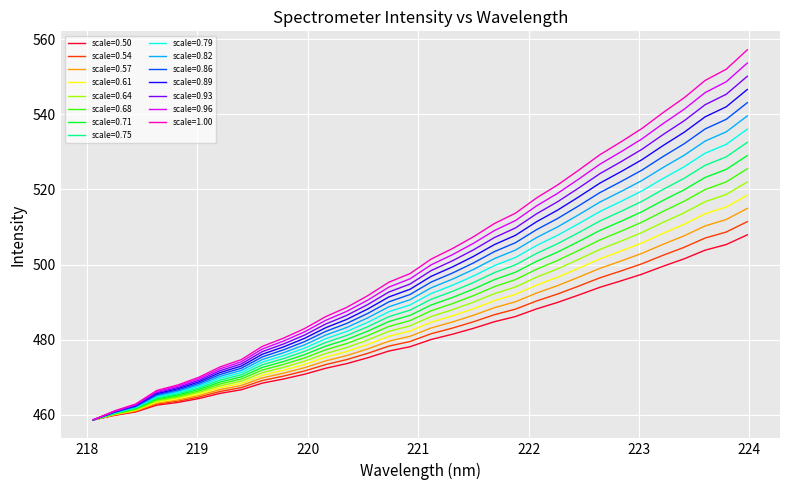

What is the lowest value of the scale=0.68 series?

458.7